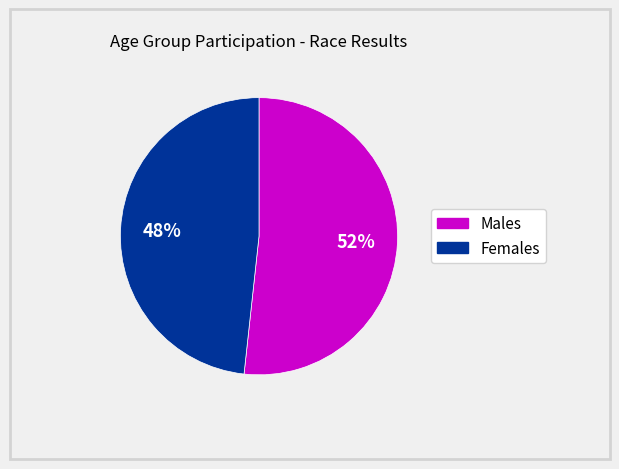

Is there any slice that represents more than half of the pie?

Yes